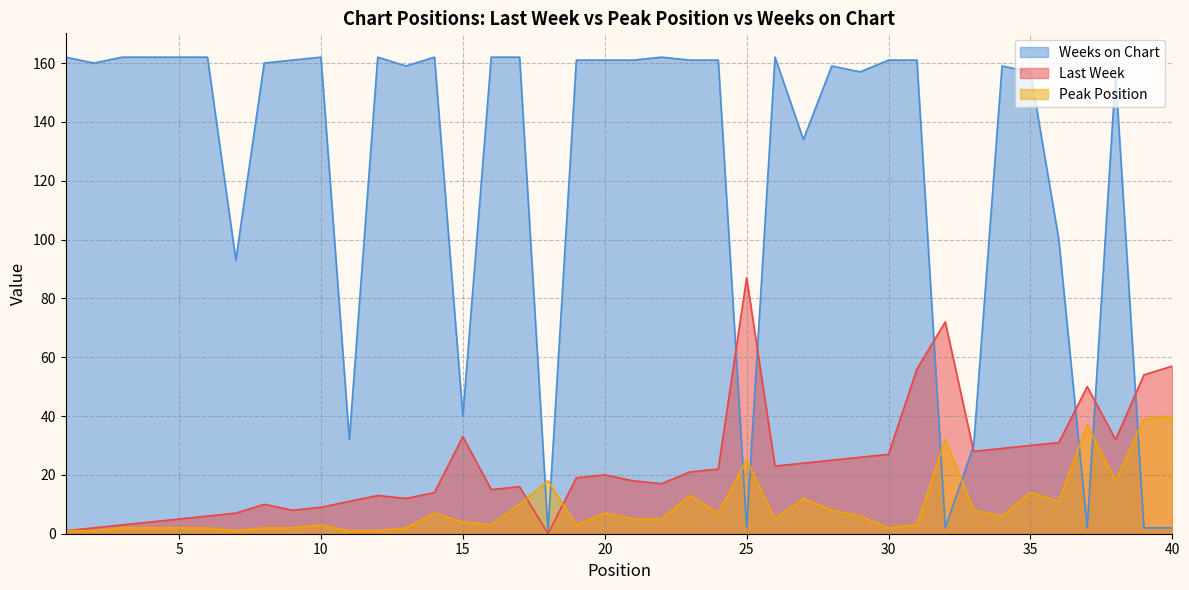

The value of Last Week at 9 is 11. True or false?

False